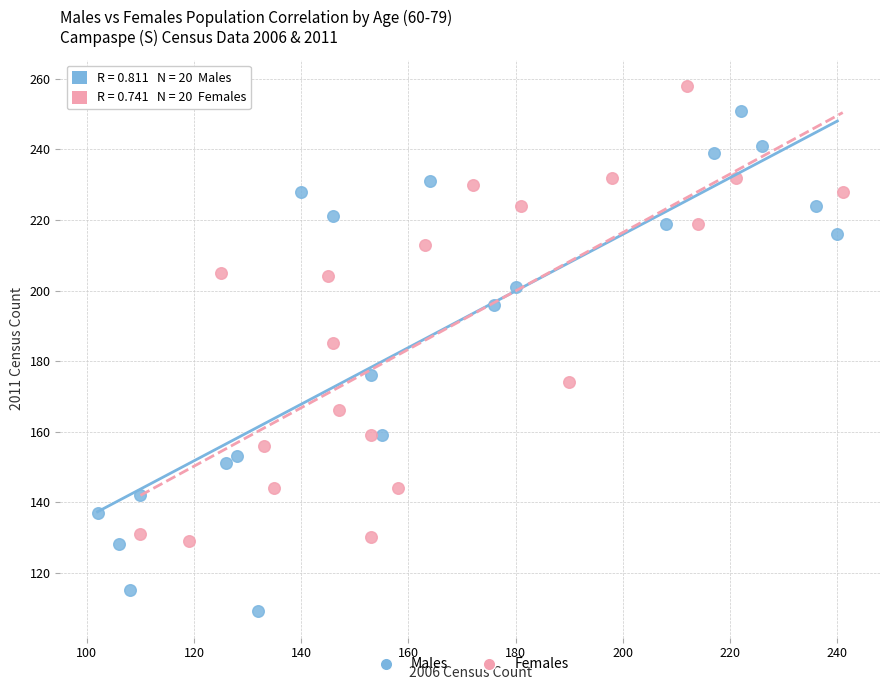

Which series has the widest spread of Y values?

Males